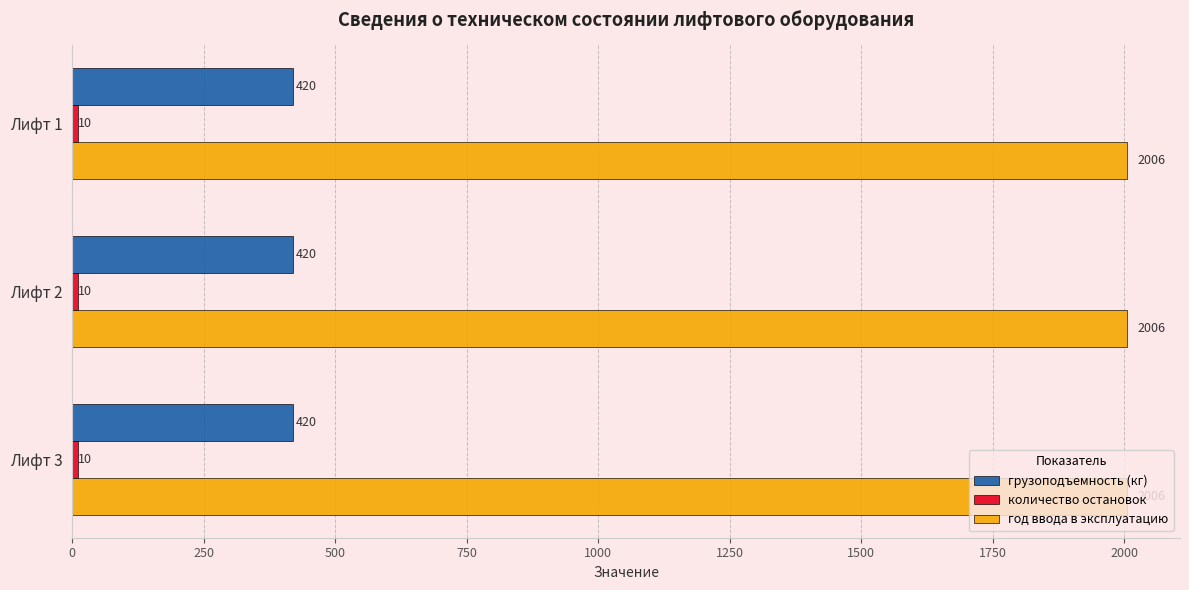

At how many categories does at least one series exceed 1381?

3